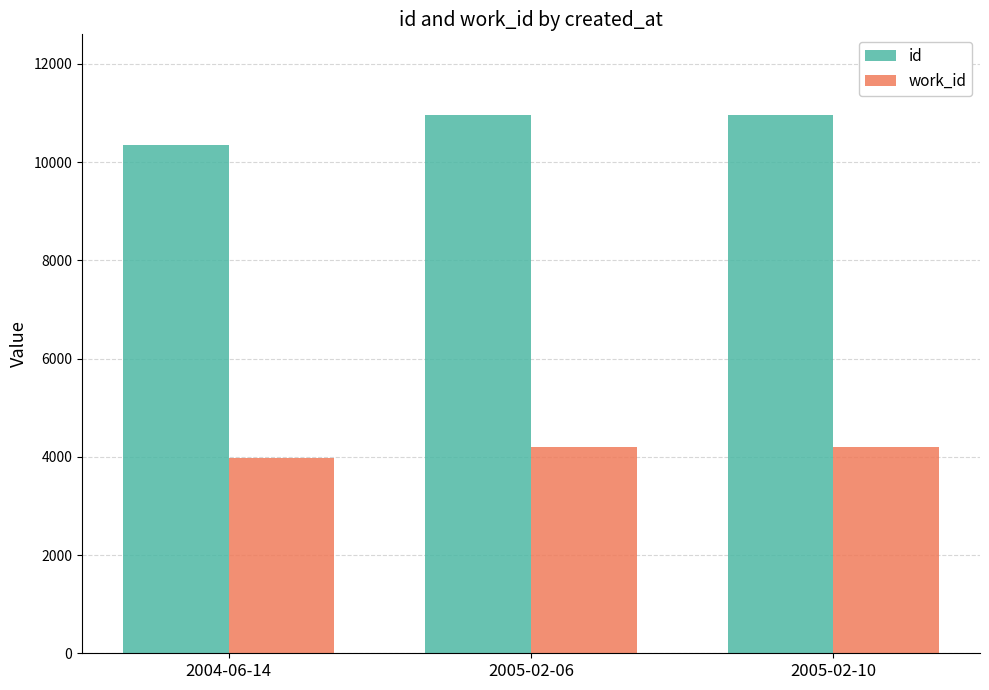

Rank the series by their maximum value, from lowest to highest.

work_id, id